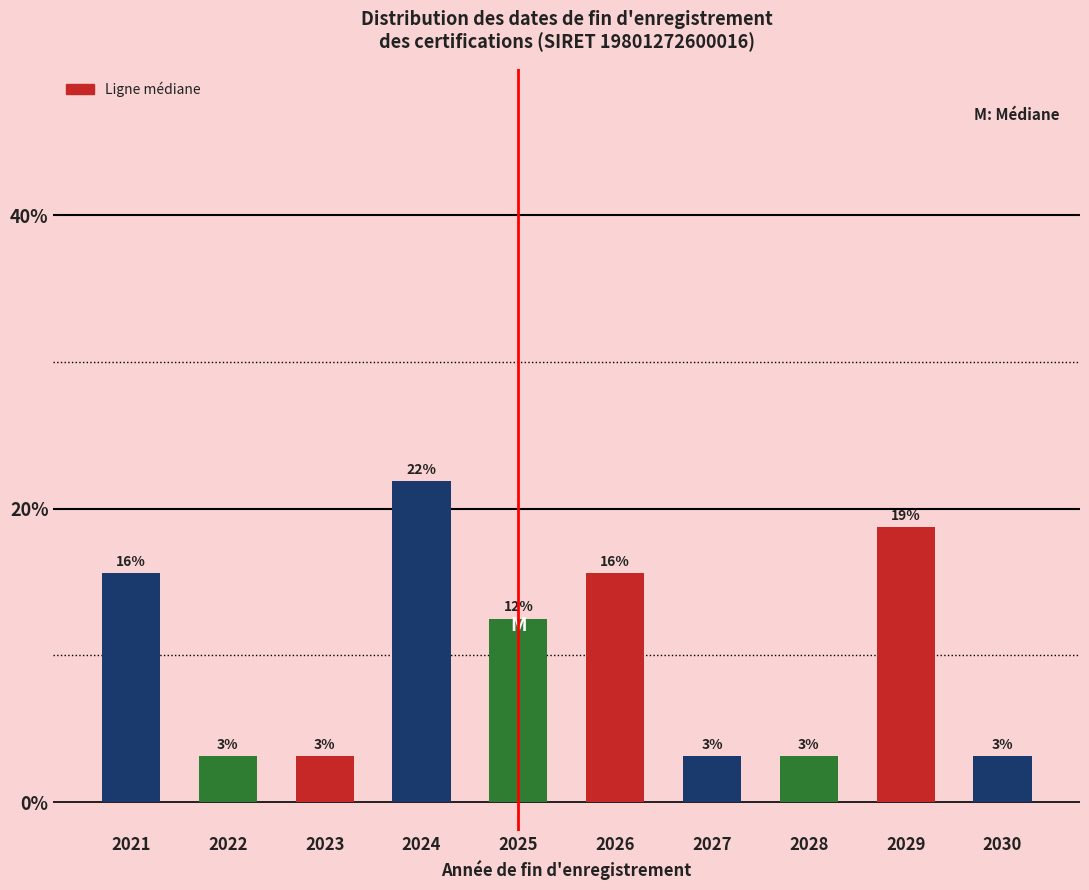

Are the bars horizontal?

No